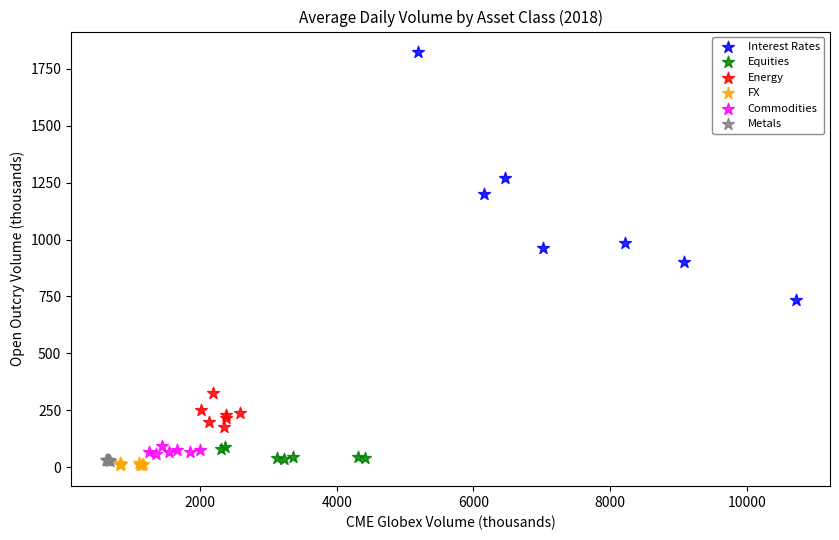

Which series has the widest spread of Y values?

Interest Rates